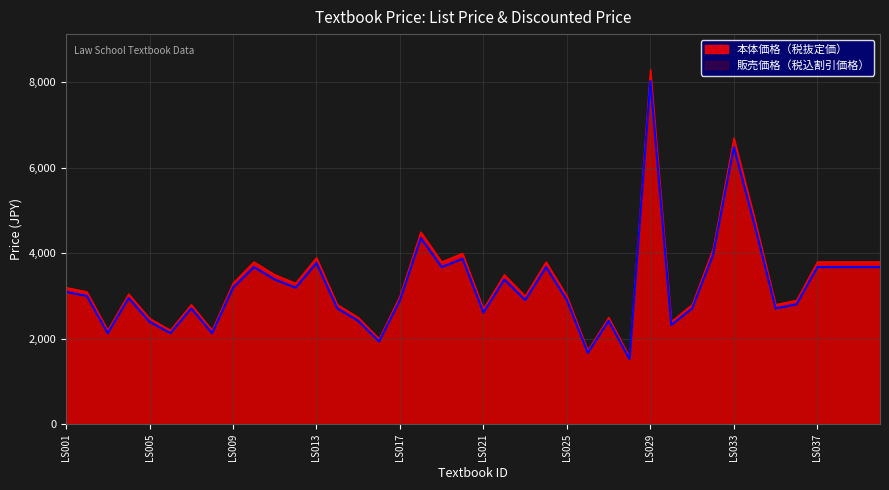

At which category is the sum across all series the highest?

LS029